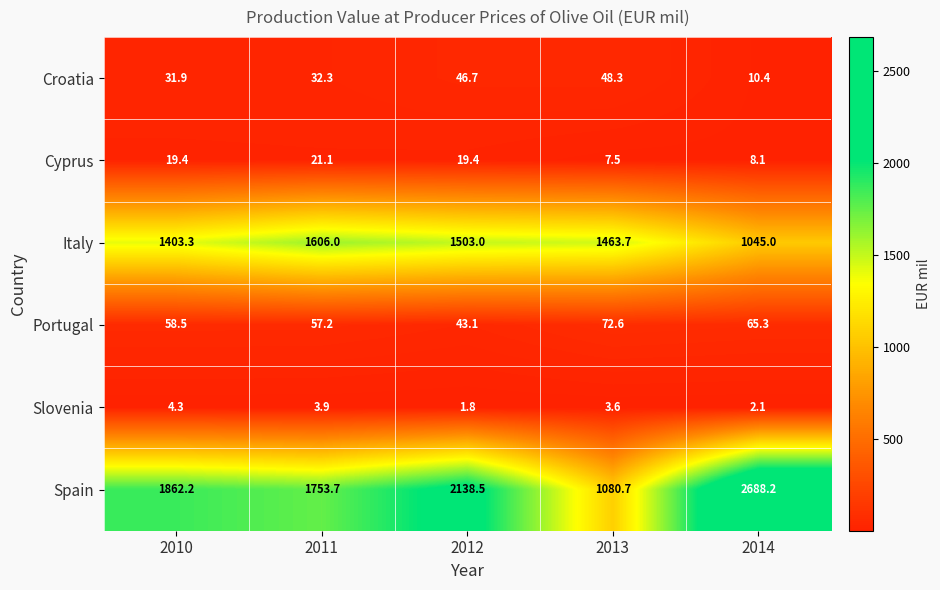

What is the highest value of the Croatia series?

48.3